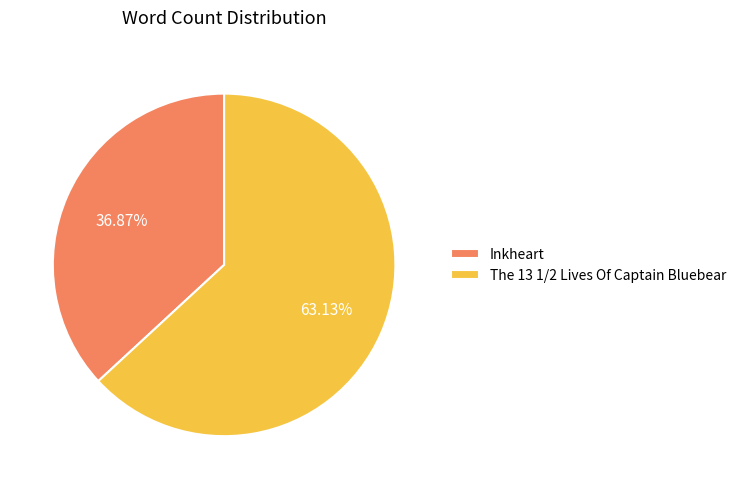

Which slice is the smallest?

Inkheart